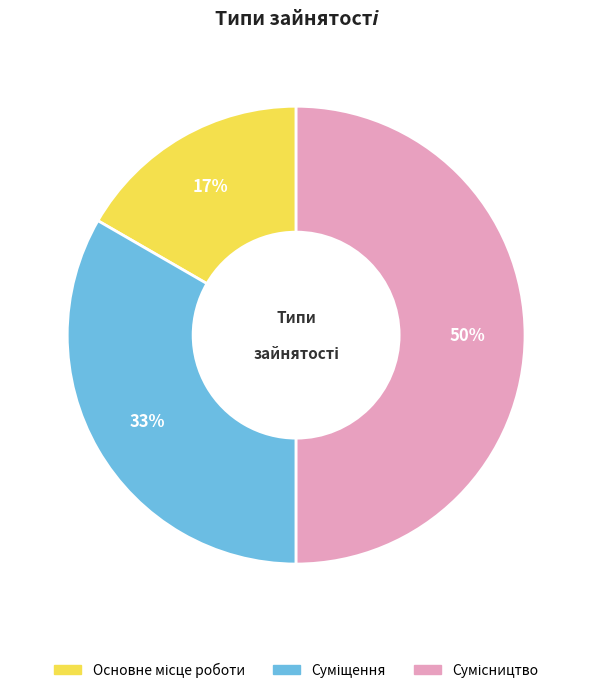

How many slices are in this pie chart?

3